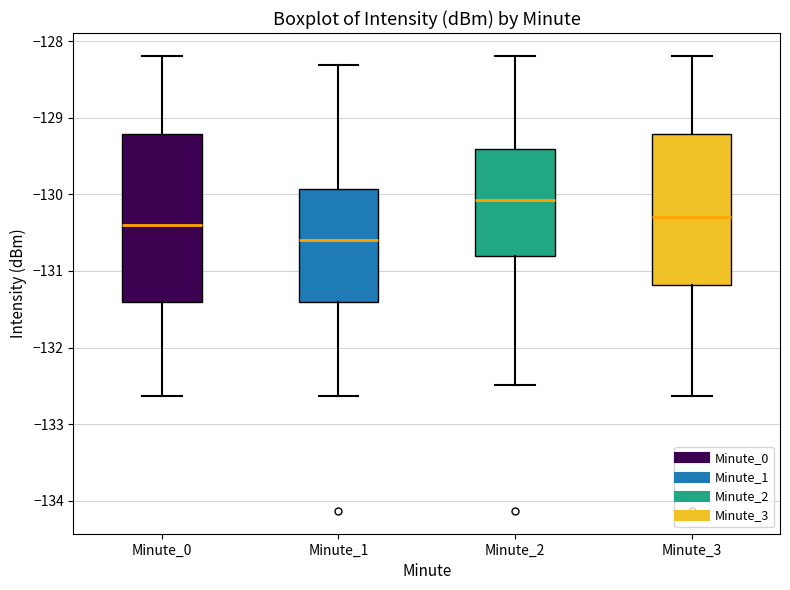

Reading left to right, read every box against the y-axis: the position of its median line, the range the box covers, and the ends of its whiskers. The values are not printed on the chart, so give them approximately, as read against the axis.

Minute_0: median -130.4, box -131.4 to -129.2, whiskers -132.6 to -128.2
Minute_1: median -130.6, box -131.4 to -129.9, whiskers -132.6 to -128.3
Minute_2: median -130.1, box -130.8 to -129.4, whiskers -132.5 to -128.2
Minute_3: median -130.3, box -131.2 to -129.2, whiskers -132.6 to -128.2